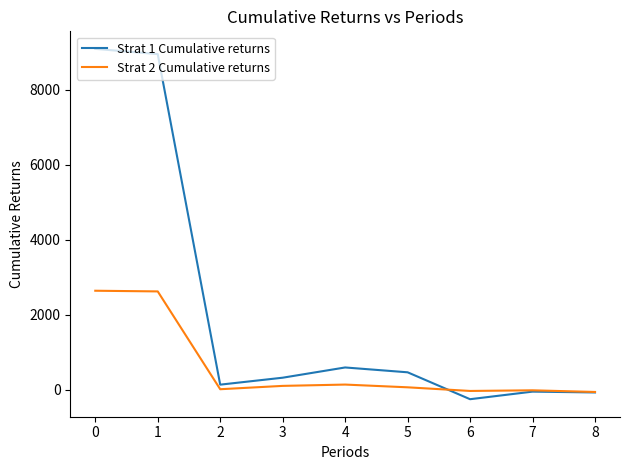

List the series in order of their overall mean, lowest first.

Strat 2 Cumulative returns, Strat 1 Cumulative returns